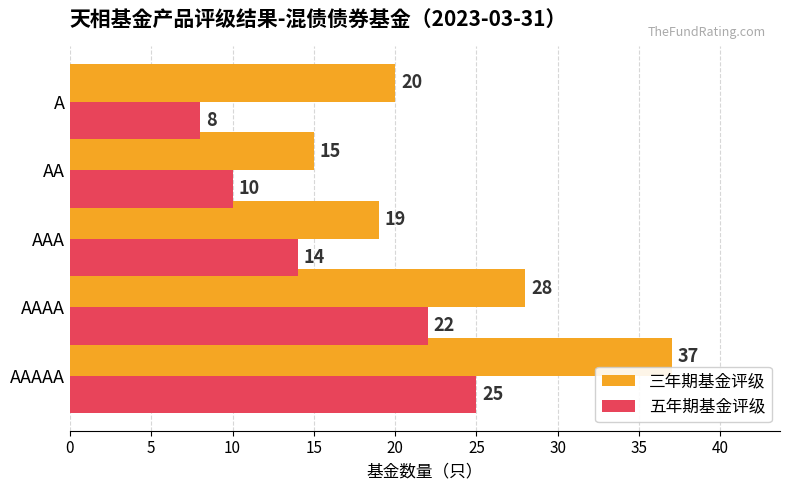

True or false: 五年期基金评级 has a value of 5 at AA.

False